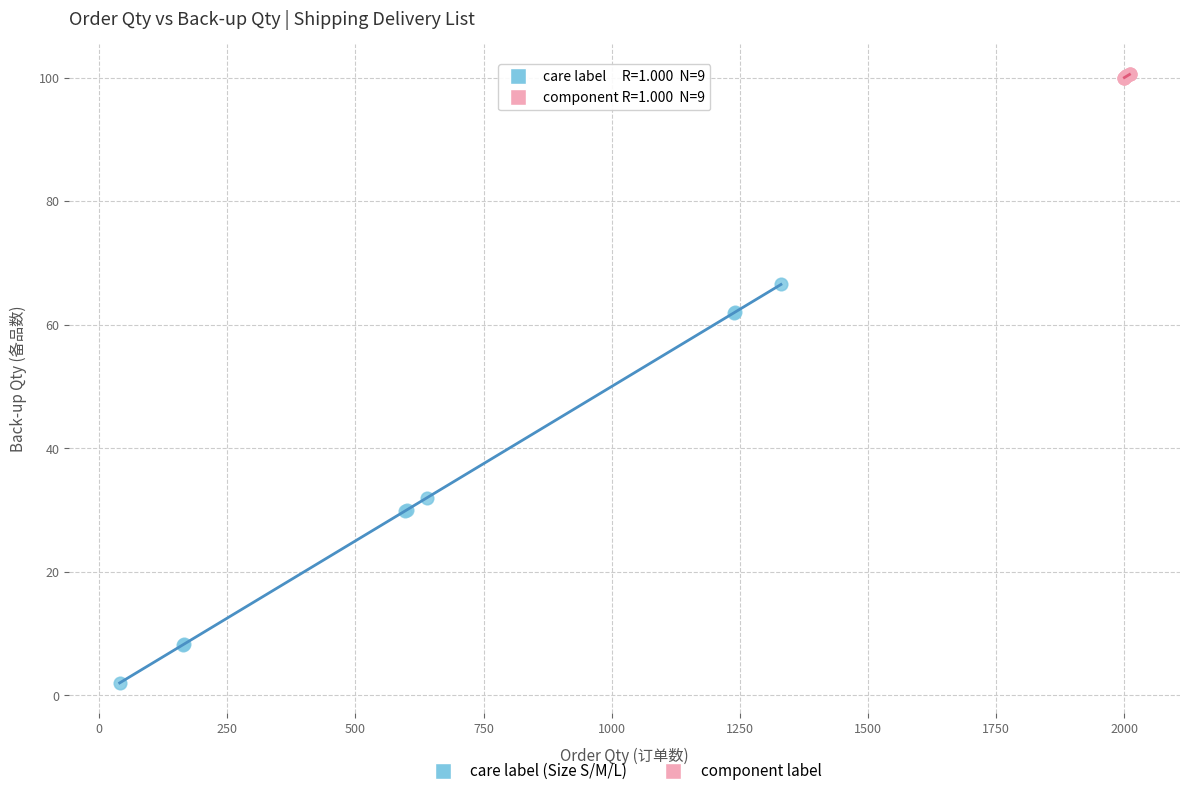

Which series reaches the minimum Y coordinate?

care label (Size S/M/L)